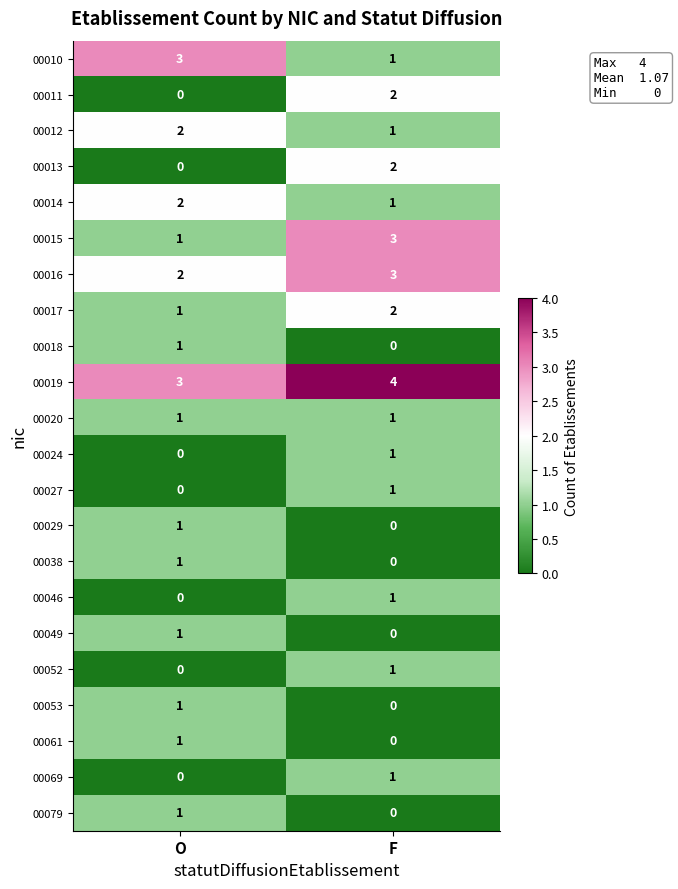

Is the value of 00061 at O greater than the value of 00017 at F?

No